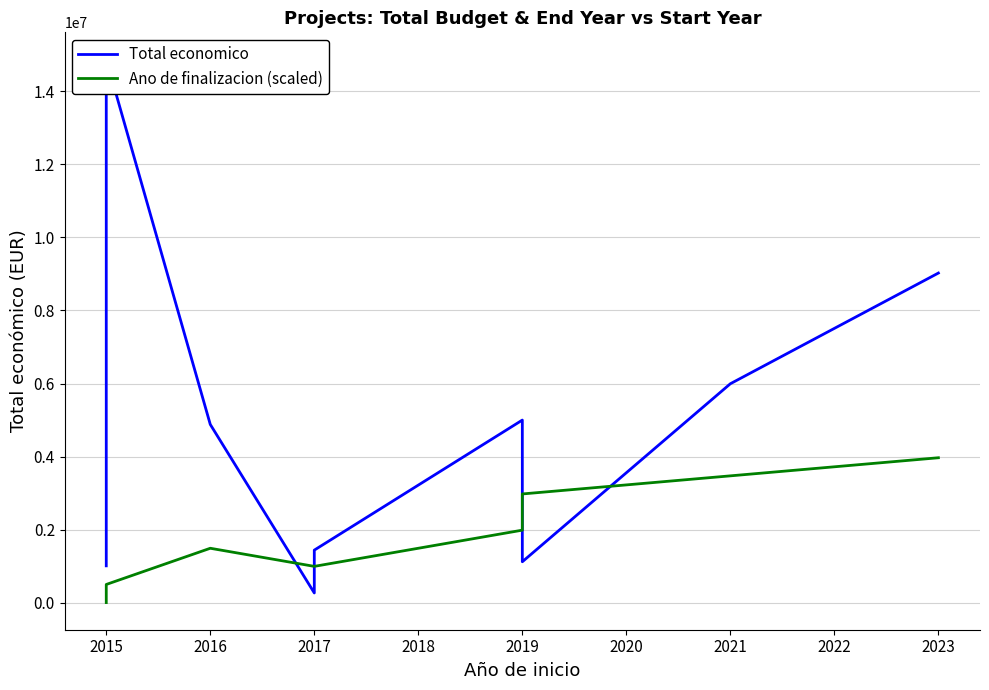

Is it true that Ano de finalizacion (scaled) equals 3470679.3 at 2021?

True